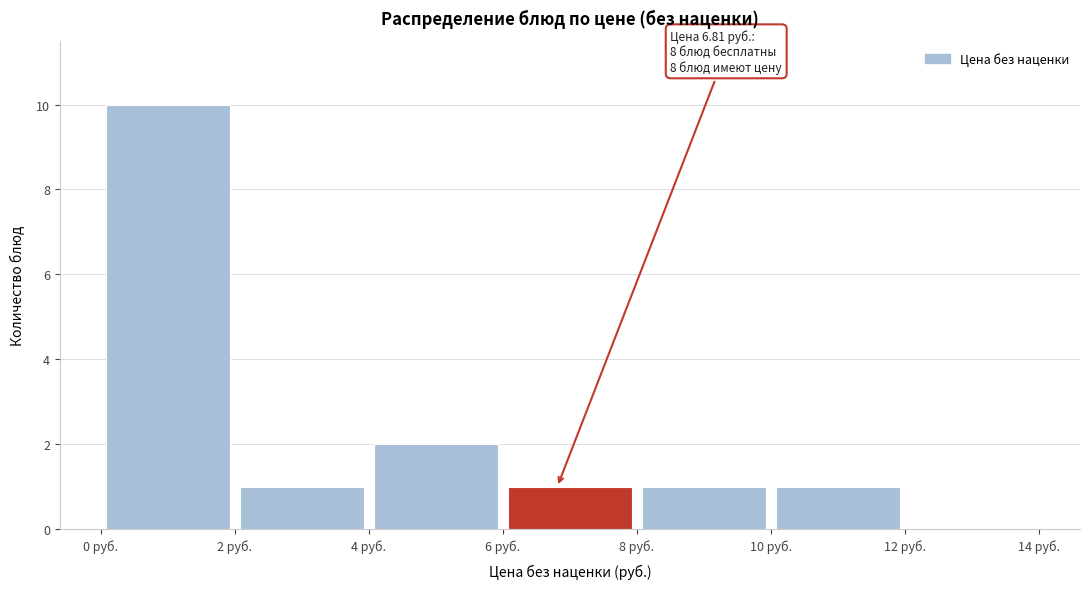

Which range on the x-axis has the tallest bar?

0 to 2